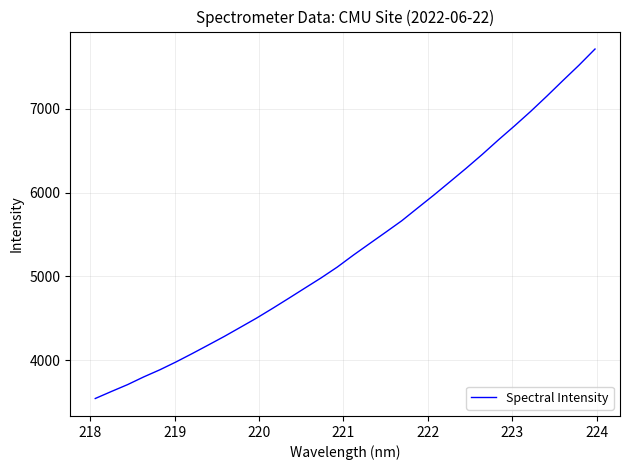

True or false: there are more than 2 points higher than both neighbors.

False